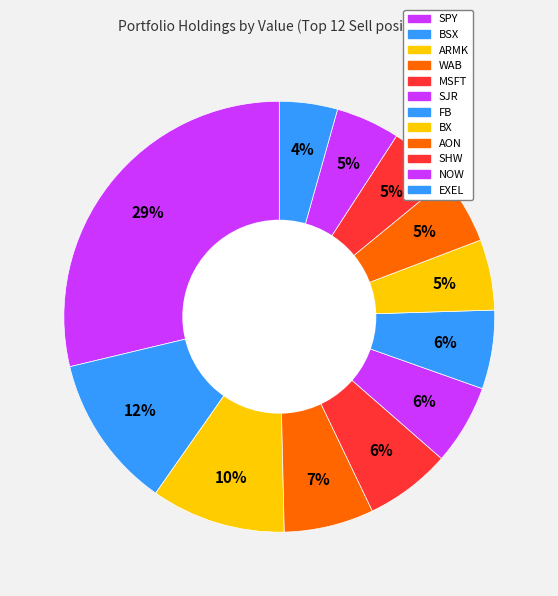

Rank the categories by value from lowest to highest.

EXEL, NOW, SHW, AON, BX, FB, SJR, MSFT, WAB, ARMK, BSX, SPY